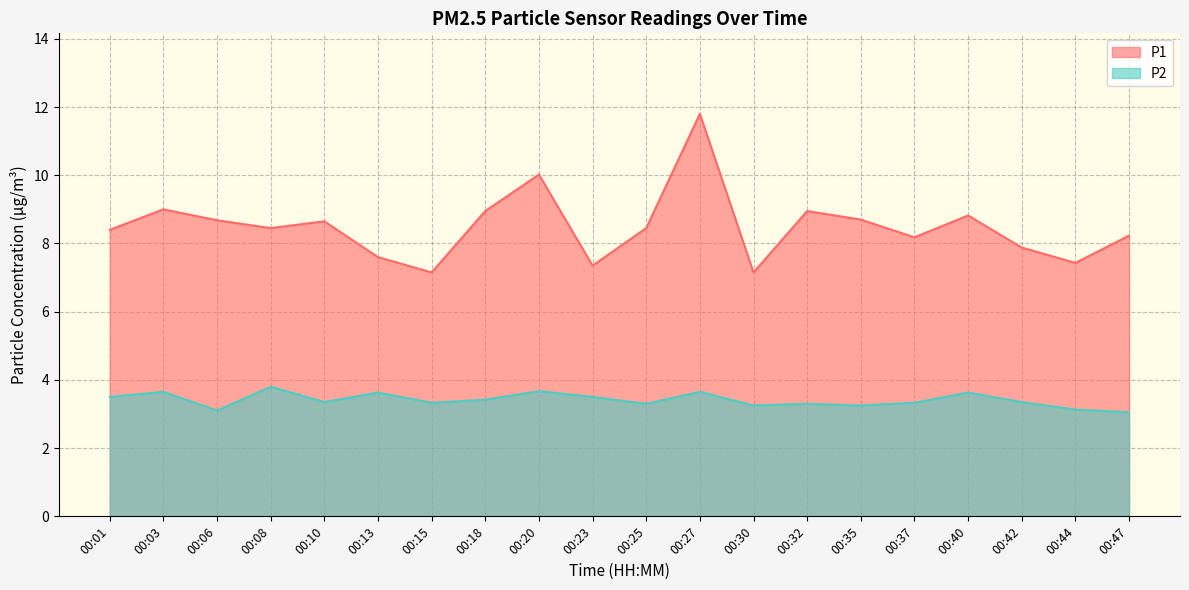

What is the highest value of the P2 series?

3.8